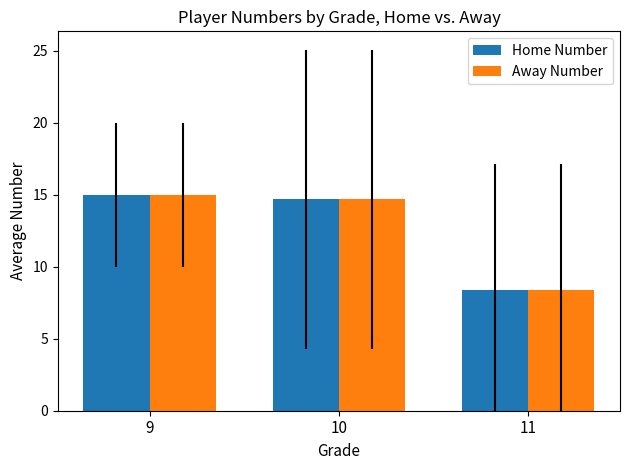

At which category does the chart reach its minimum across all series?

11